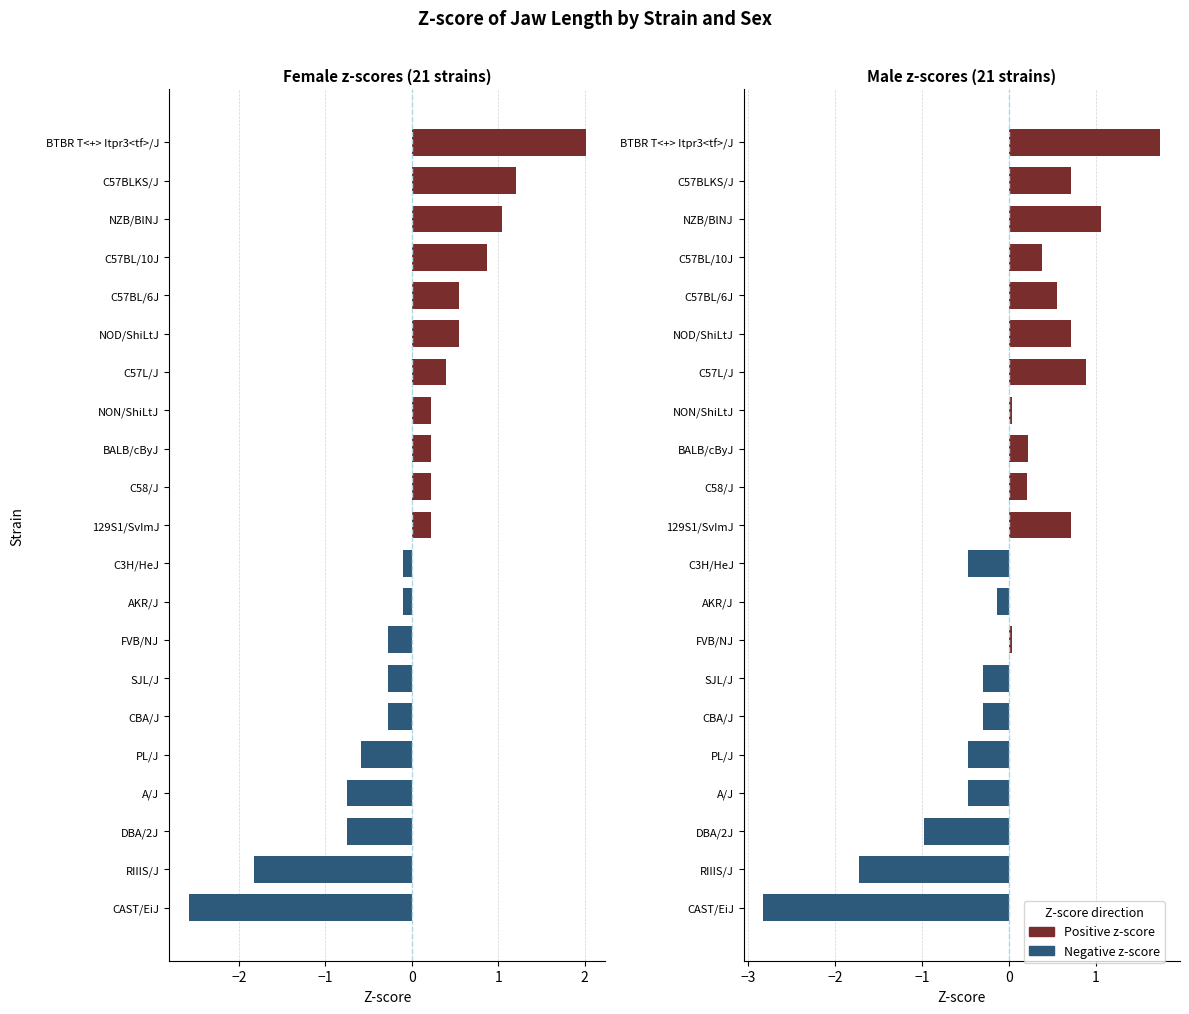

What position from the right is 129S1/SvImJ?

11